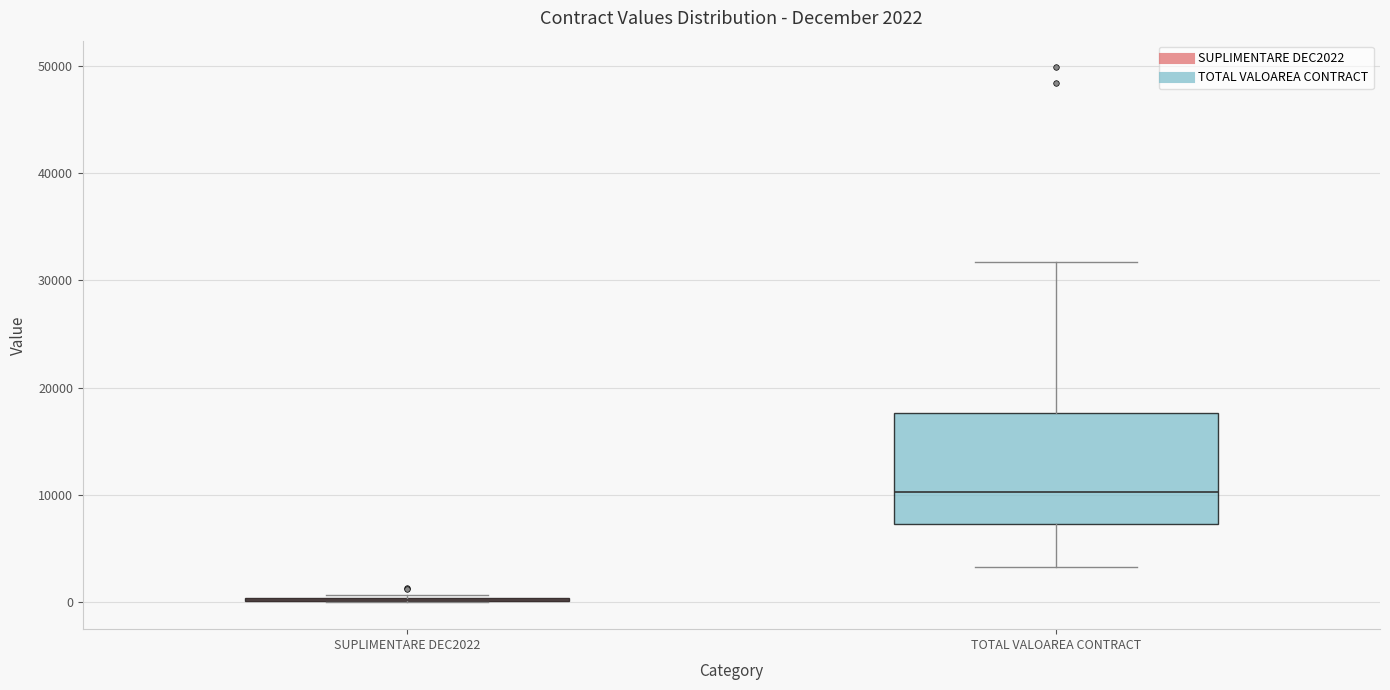

Which box is the tallest, from its lower edge to its upper edge?

TOTAL VALOAREA CONTRACT